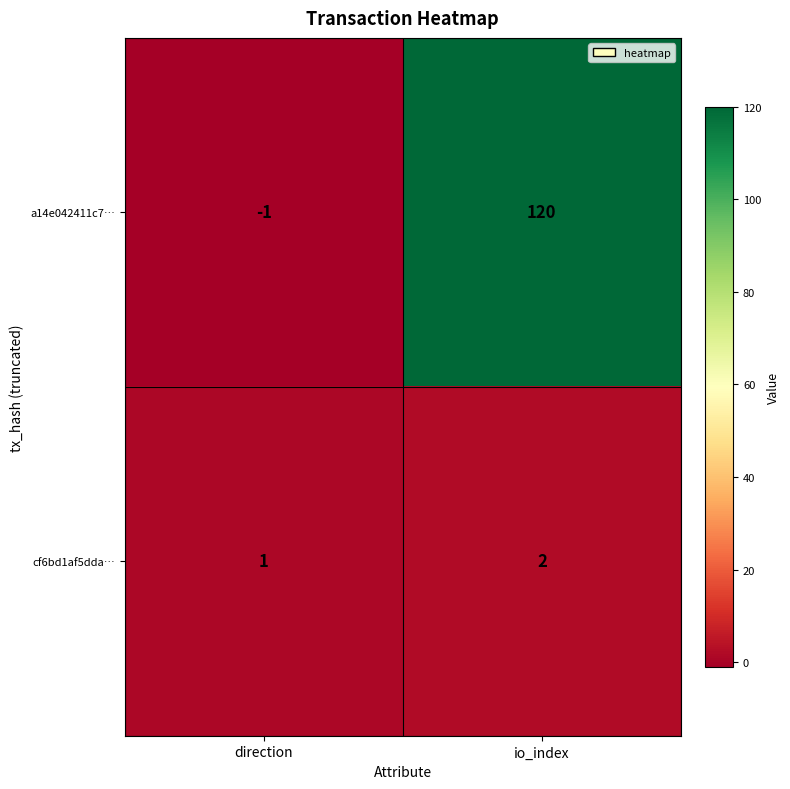

Count the number of data series in this chart.

2